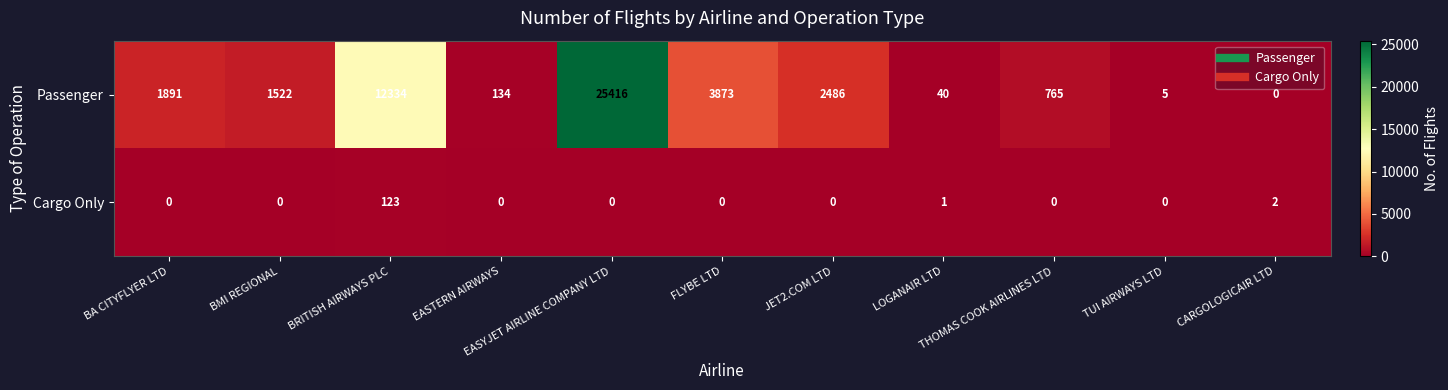

What is the sum of all Passenger values?

48466